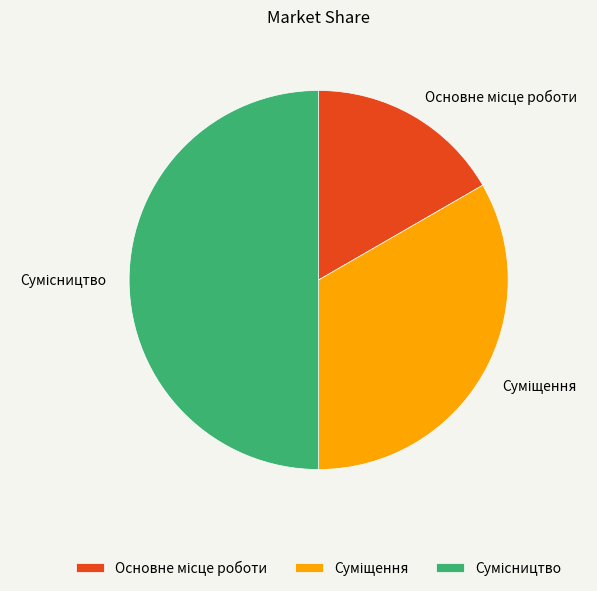

Which category has the biggest portion of the pie?

Сумісництво